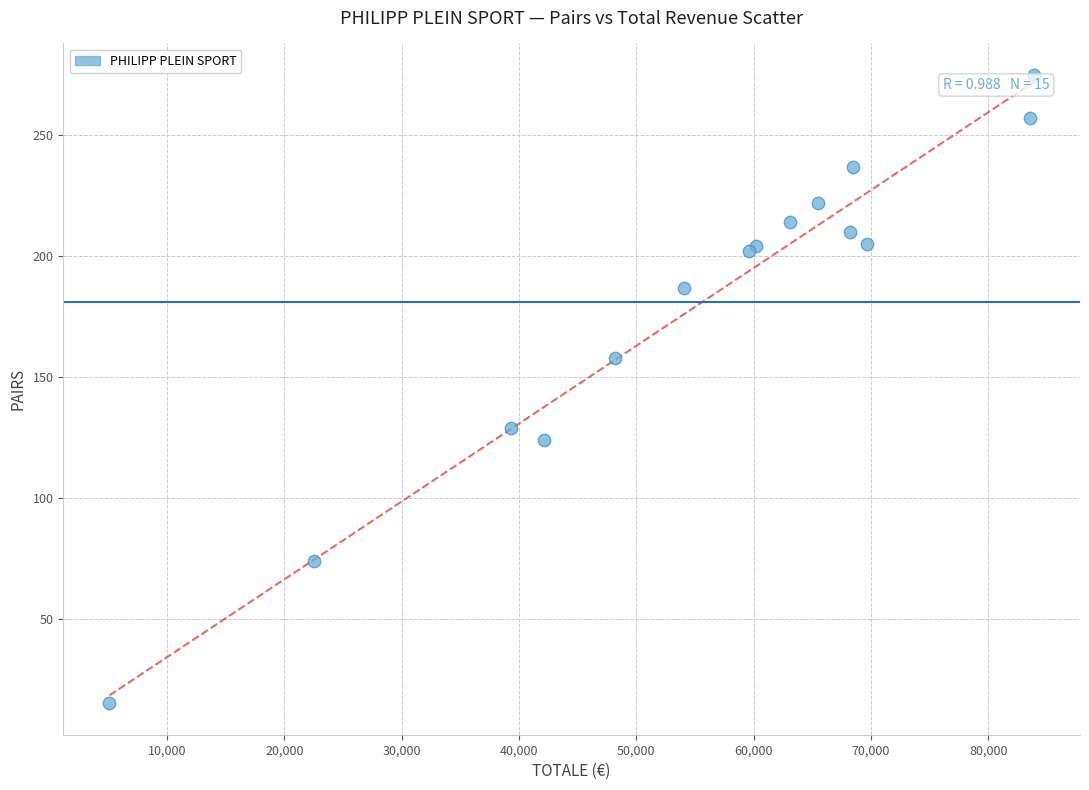

What Y value in the scatter plot is closest to 145?

158